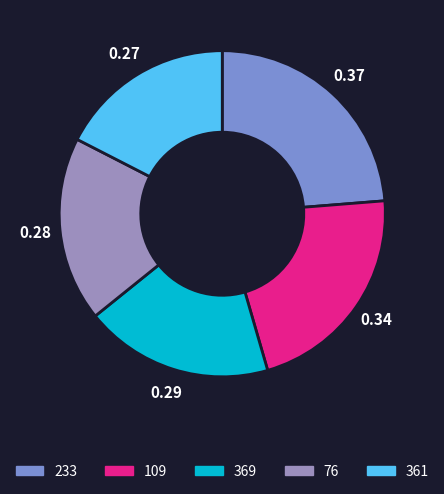

How many segments does this pie chart have?

5